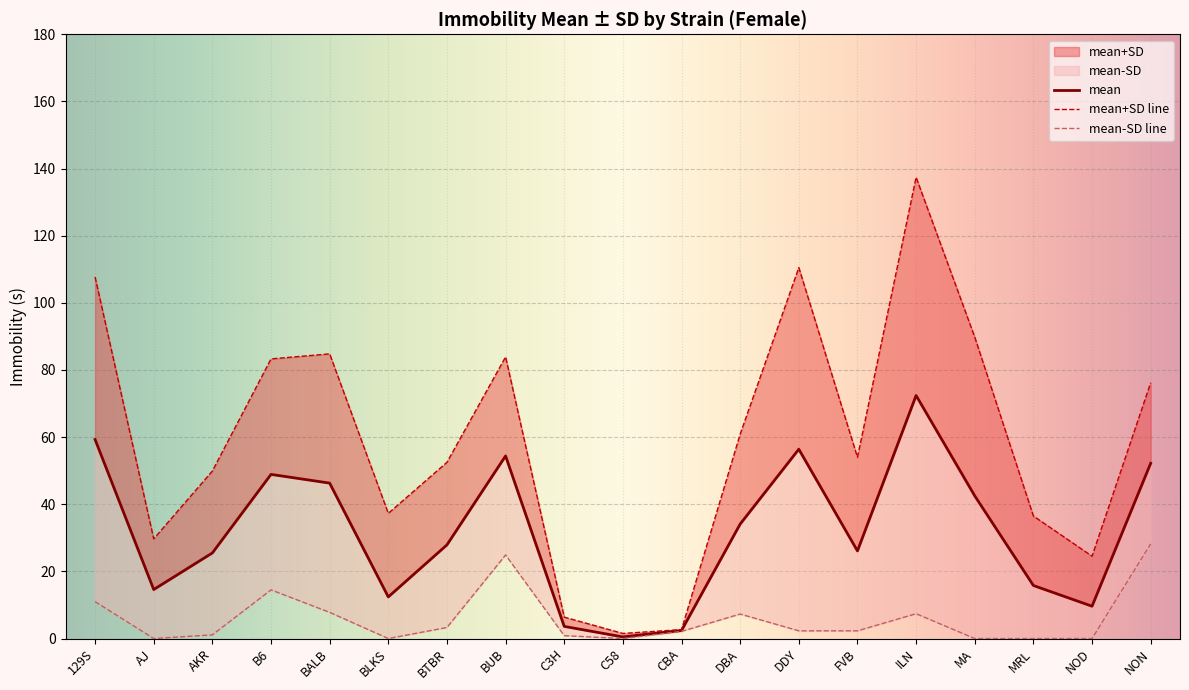

Rank the series at ILN from highest to lowest value.

mean_upper, mean, mean_lower